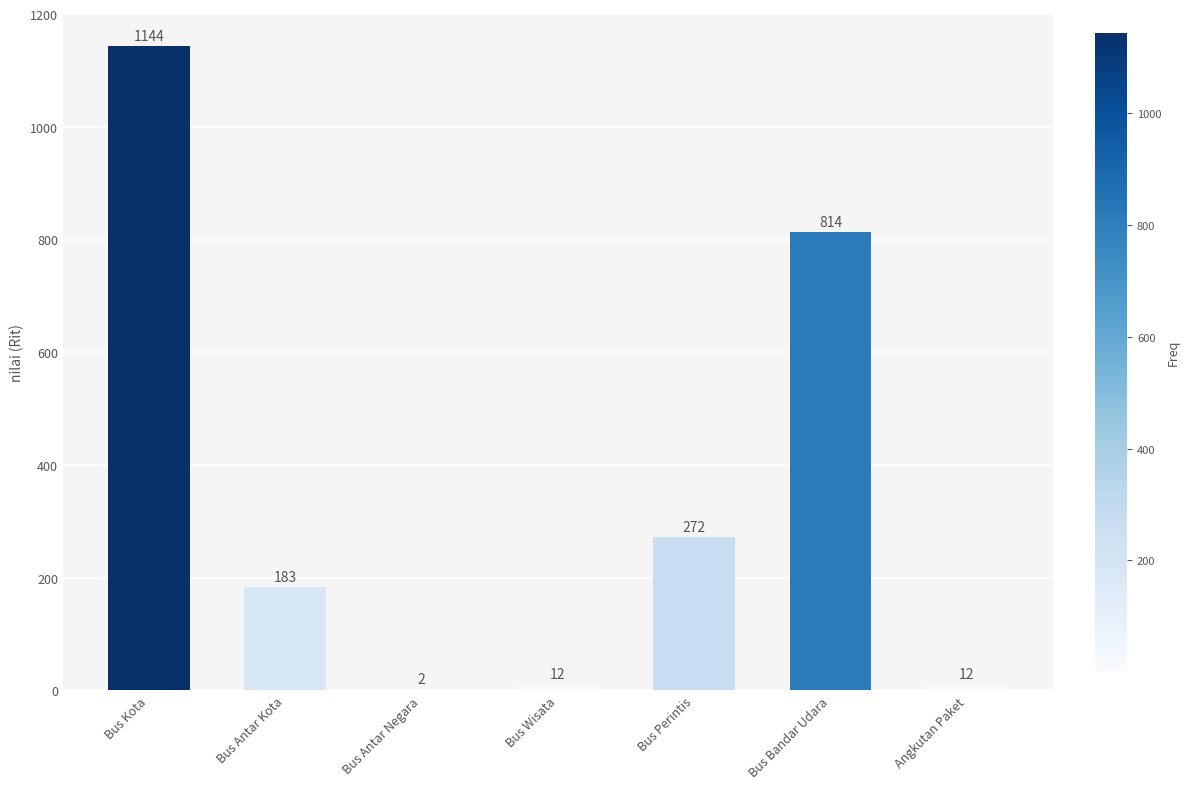

What is the change in value from Bus Kota to Bus Antar Negara?

-1142